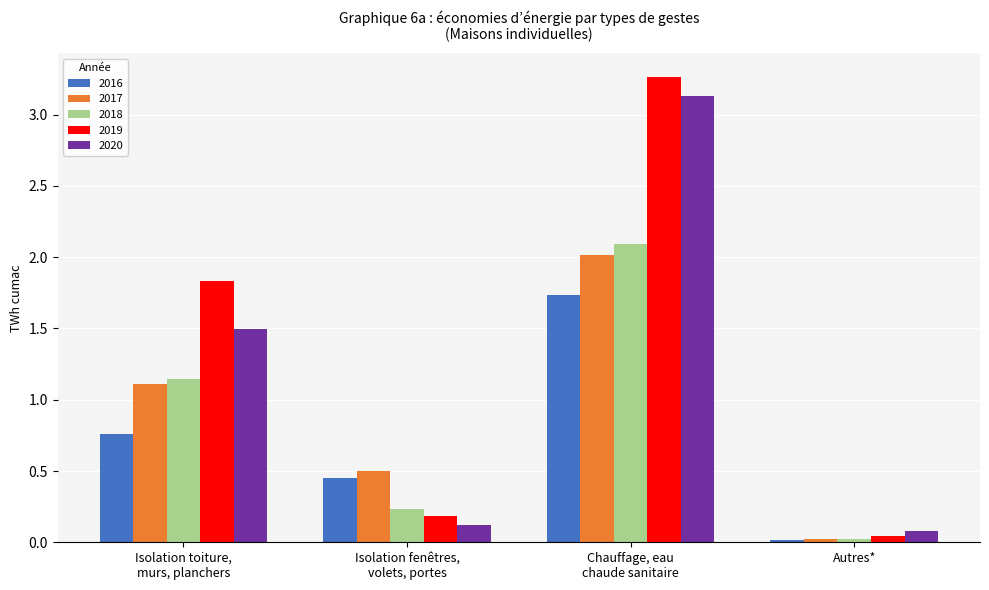

Which series has the largest total across all categories?

2019